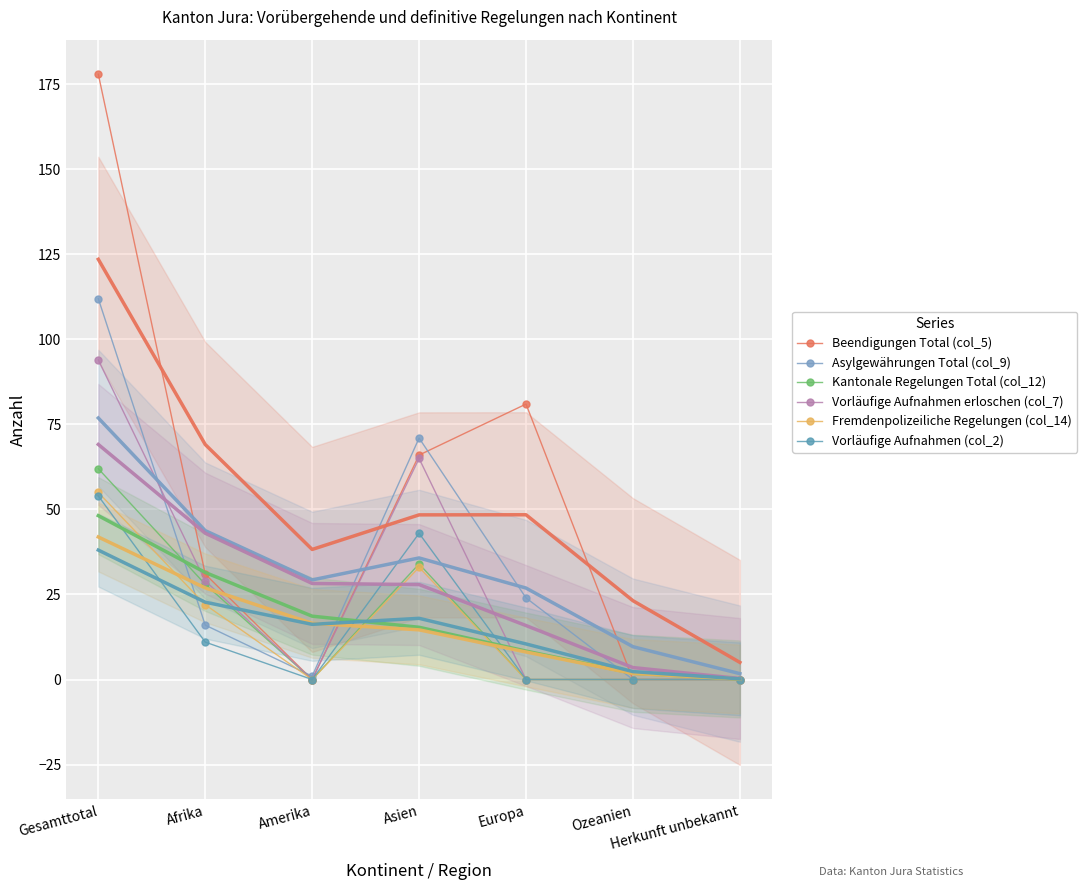

At which category does Vorläufige Aufnahmen erloschen (col_7) reach its first local peak?

Asien